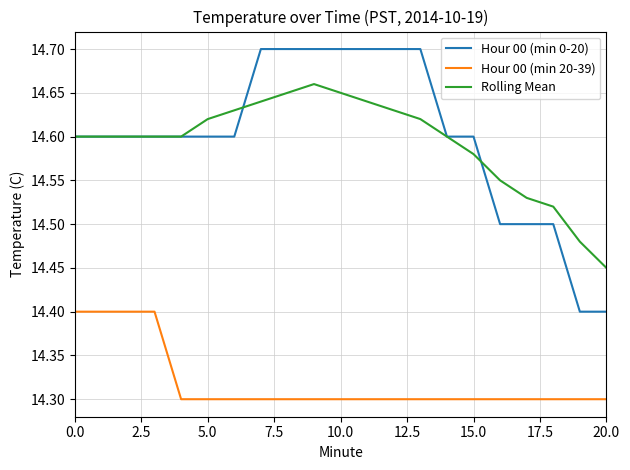

Which series has the largest range (max minus min)?

Hour 00 (min 0-20)